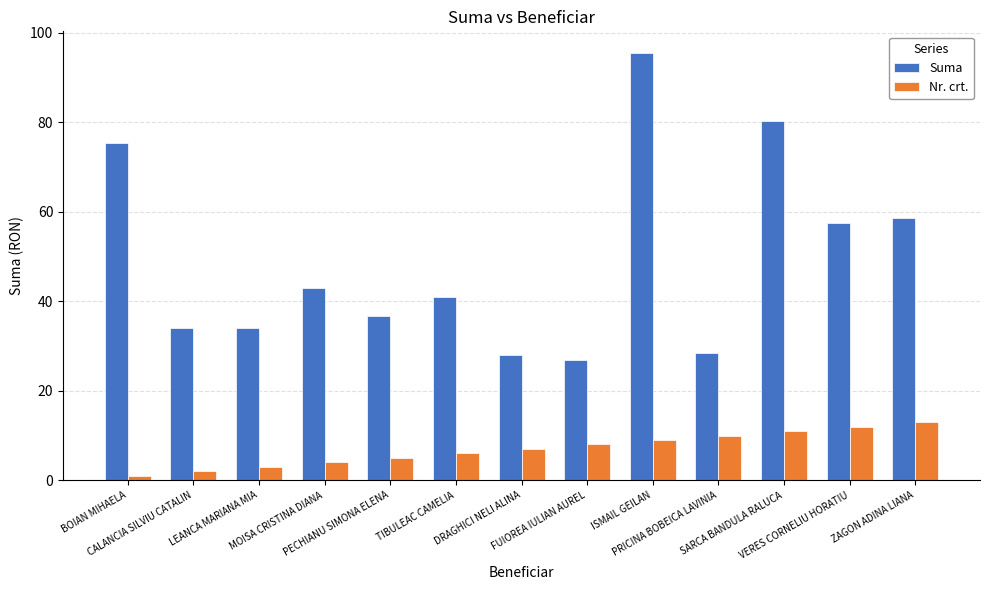

Does the chart contain any negative values?

No